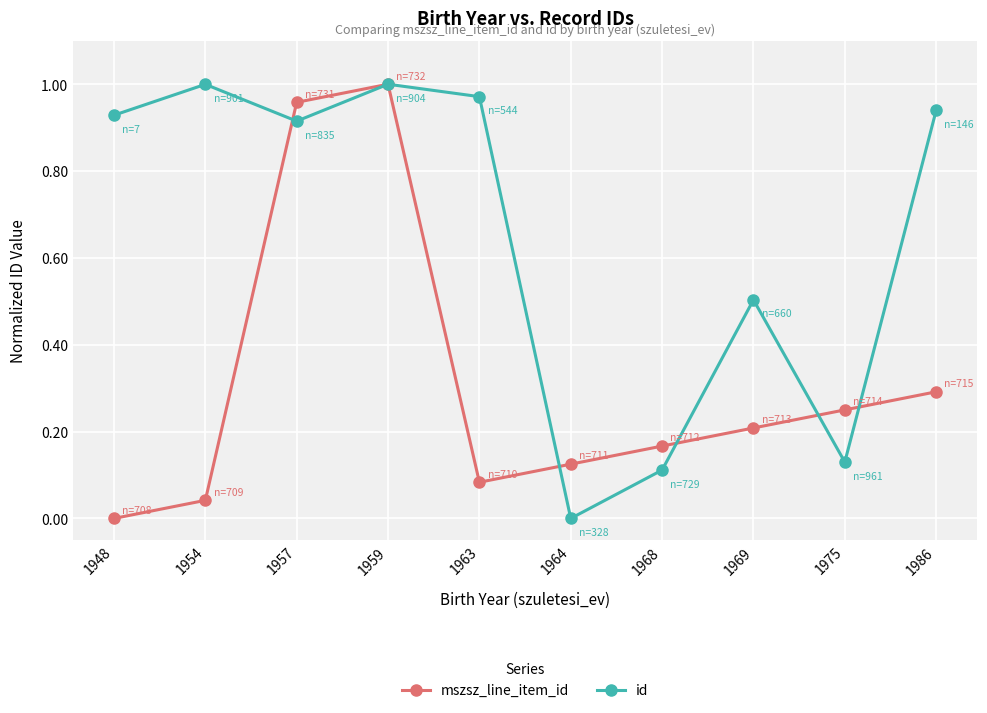

True or false: mszsz_line_item_id has a value of 0.3 at 1986.

True